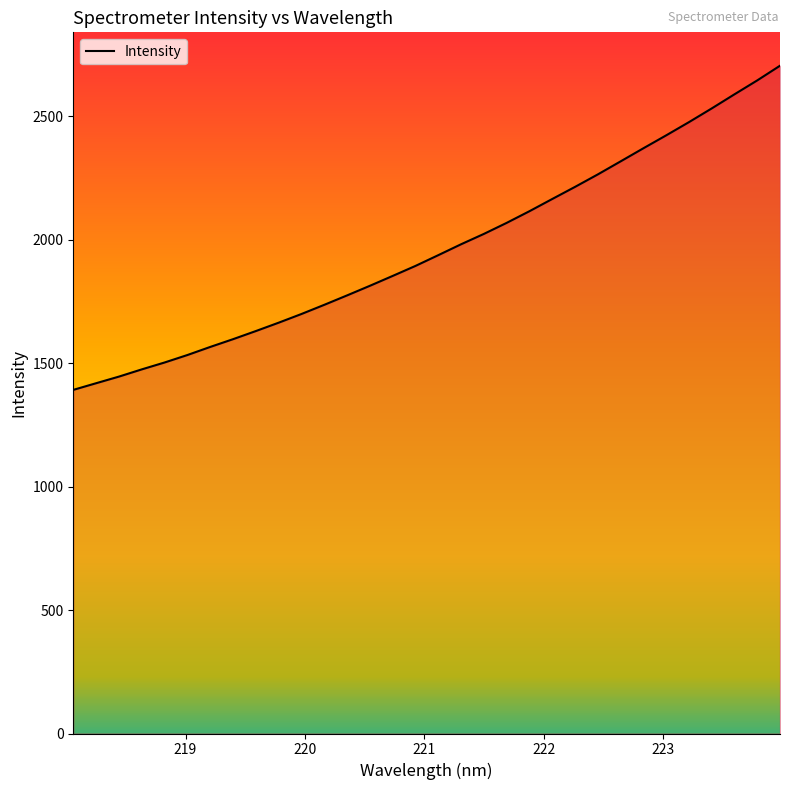

What is the difference between the maximum and minimum values?

1312.8